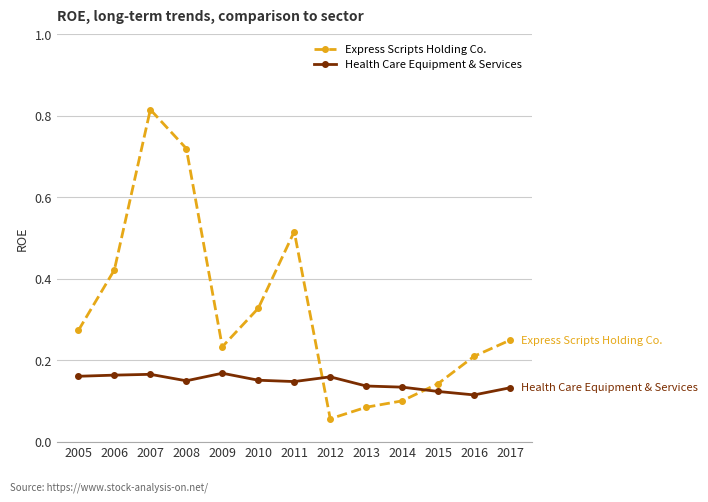

List the series in order of their peak value, highest first.

Express Scripts Holding Co., Health Care Equipment & Services